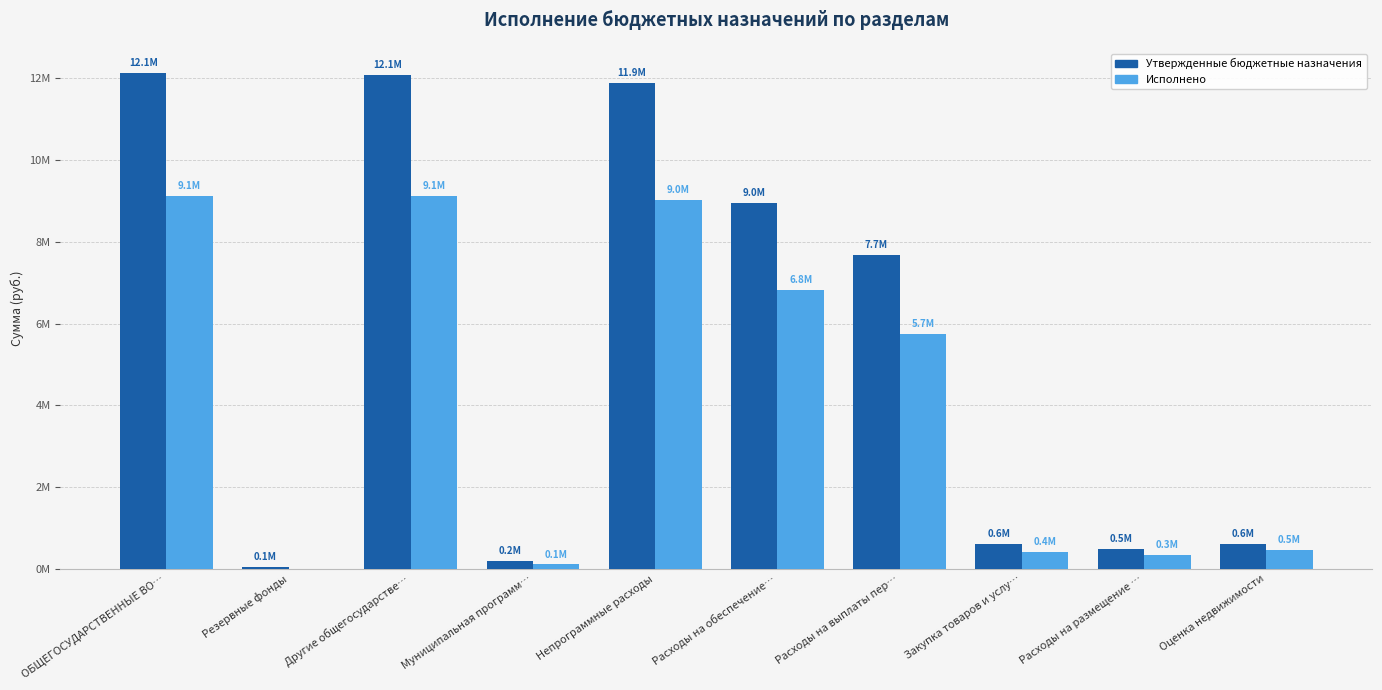

Which category has the highest value in the Исполнено series?

ОБЩЕГОСУДАРСТВЕННЫЕ ВО…